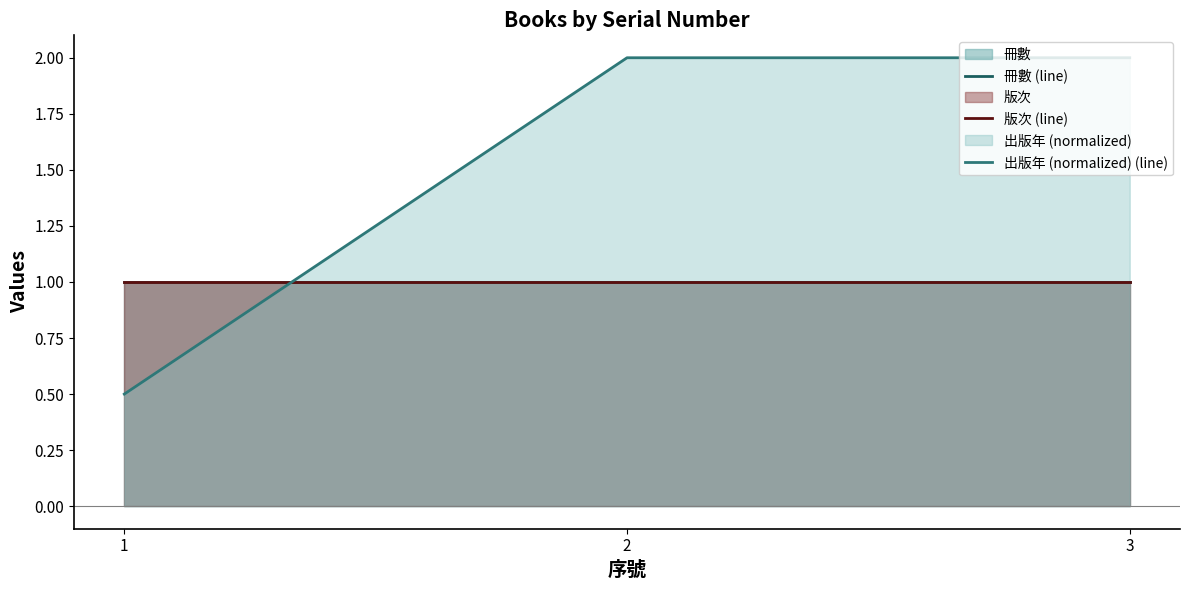

Reading left to right, transcribe all the data shown in this chart.

冊數 (line): 1=1.0	2=1.0	3=1.0
版次 (line): 1=1.0	2=1.0	3=1.0
出版年 (normalized) (line): 1=0.5	2=2.0	3=2.0